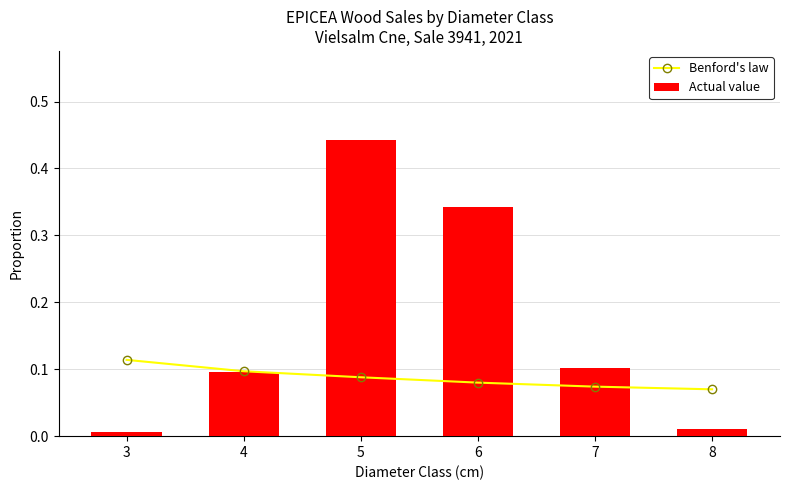

At which category is the sum across all series the highest?

5